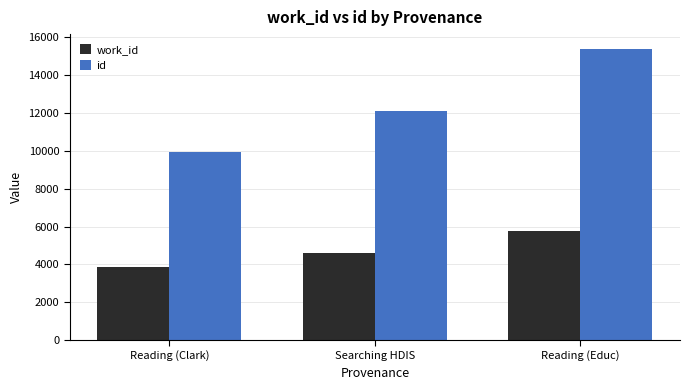

What position from the left is Reading (Clark)?

1